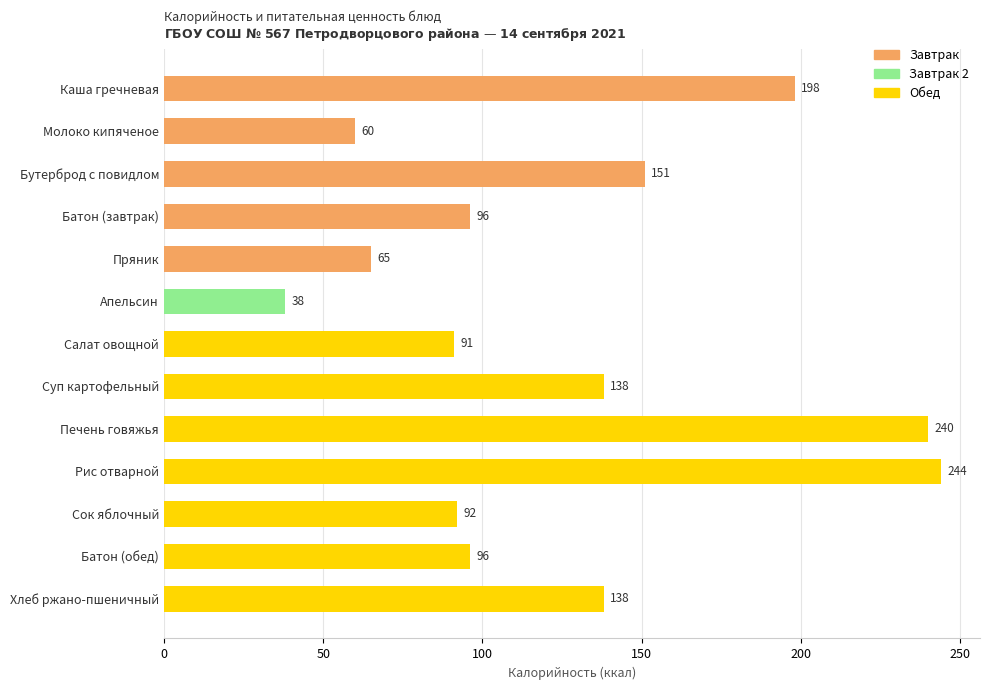

Read the value at Пряник, to the nearest 50.

50